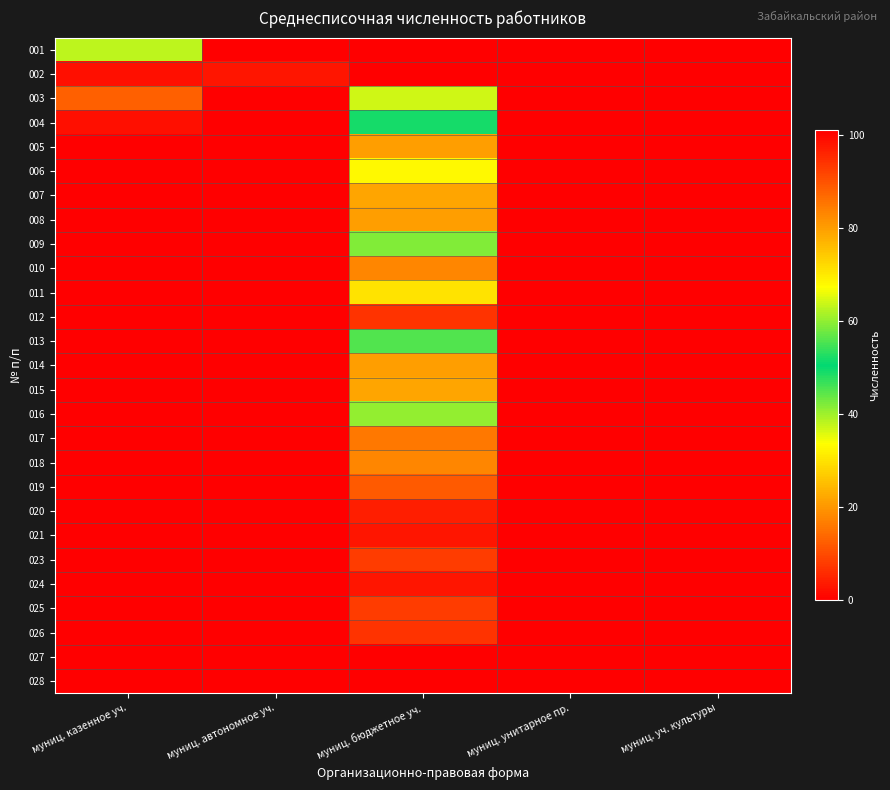

At which category does the chart reach its minimum across all series?

муниц. автономное уч.